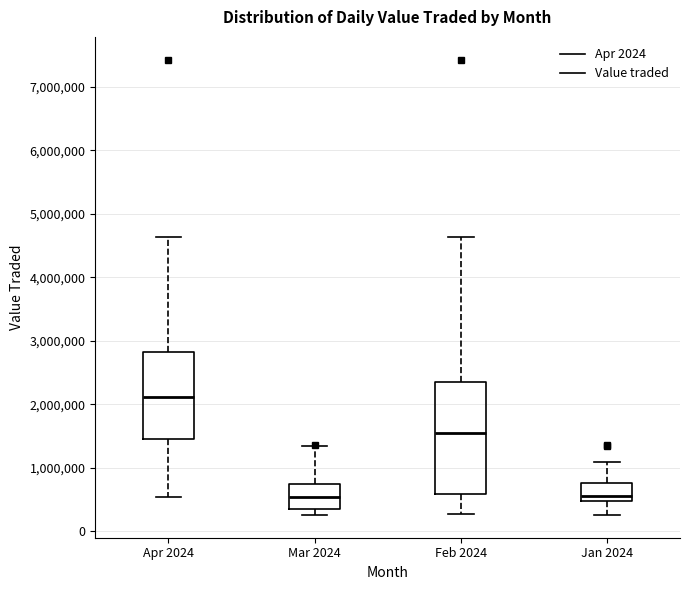

Which box is the tallest, from its lower edge to its upper edge?

Feb 2024